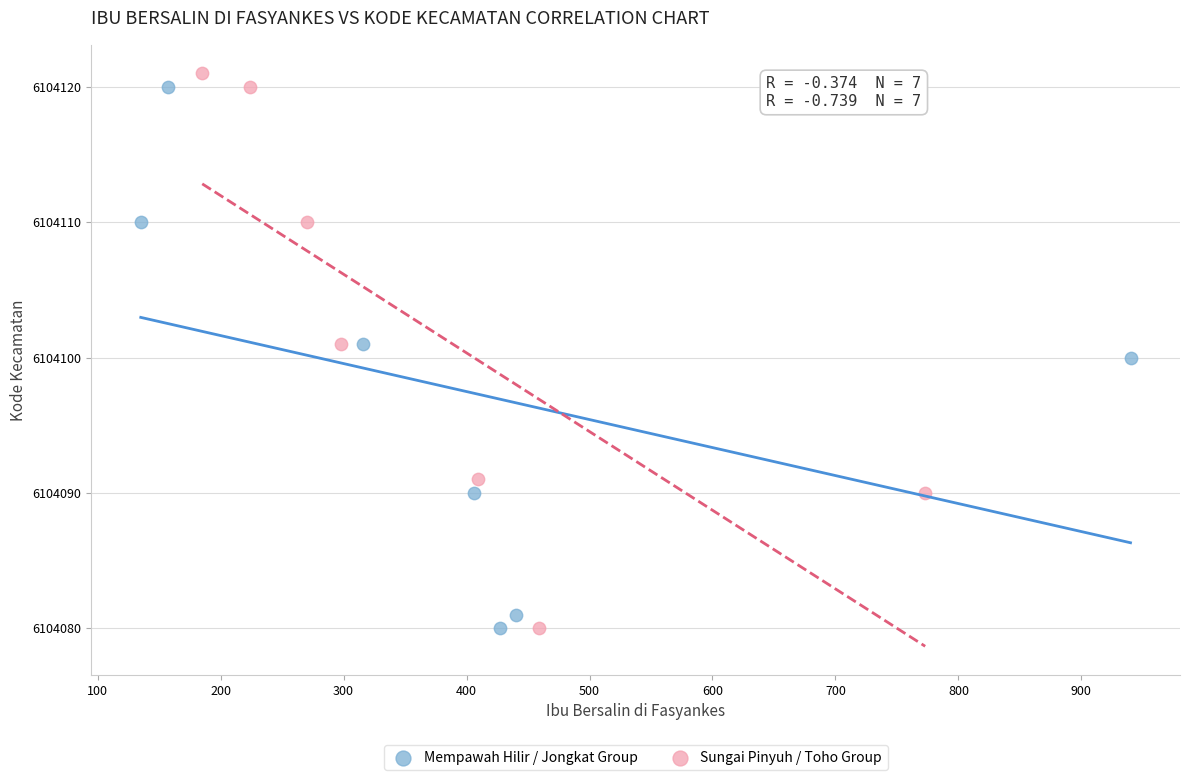

Which series has the widest spread of Y values?

Sungai Pinyuh / Toho Group